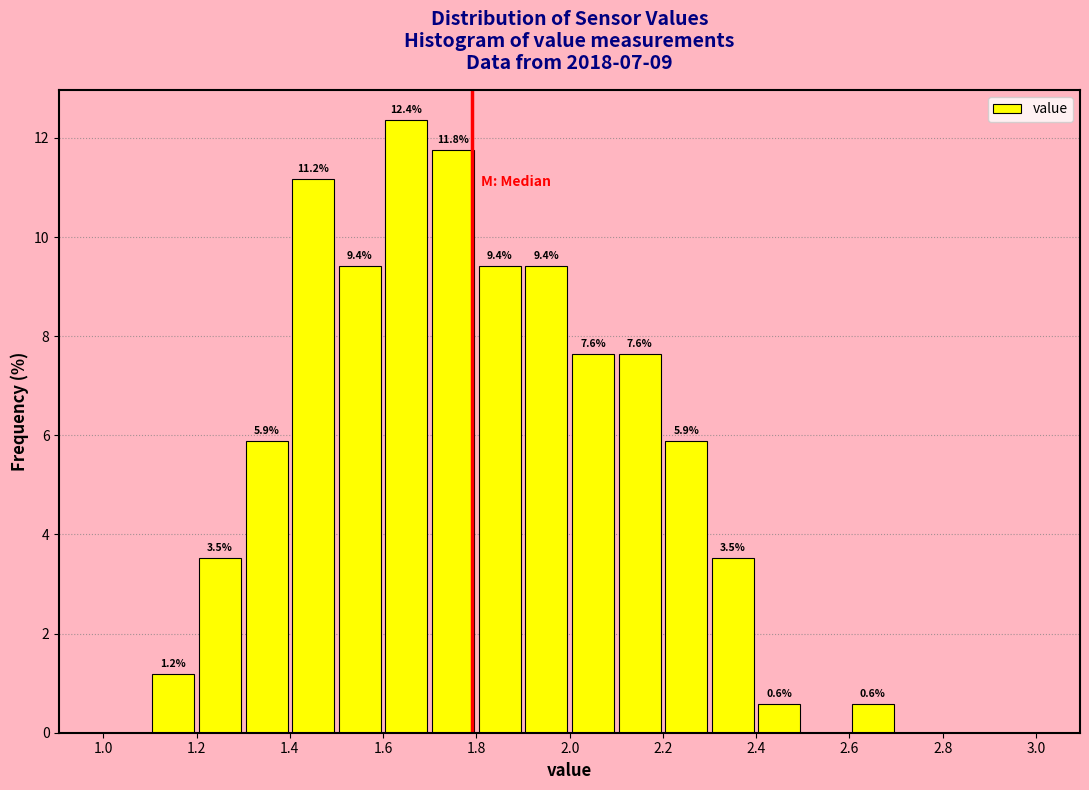

Over which range of the x-axis is the bar tallest?

1.6 to 1.7